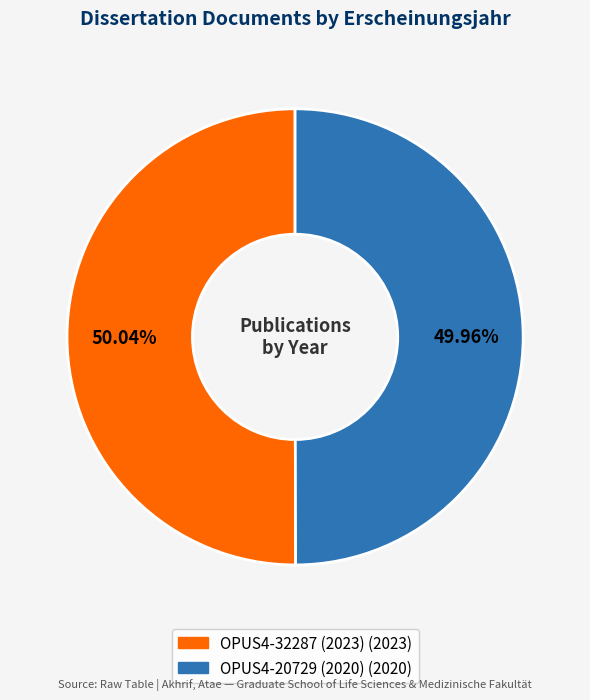

To the nearest percent, what percentage of the pie is OPUS4-20729 (2020)?

50%